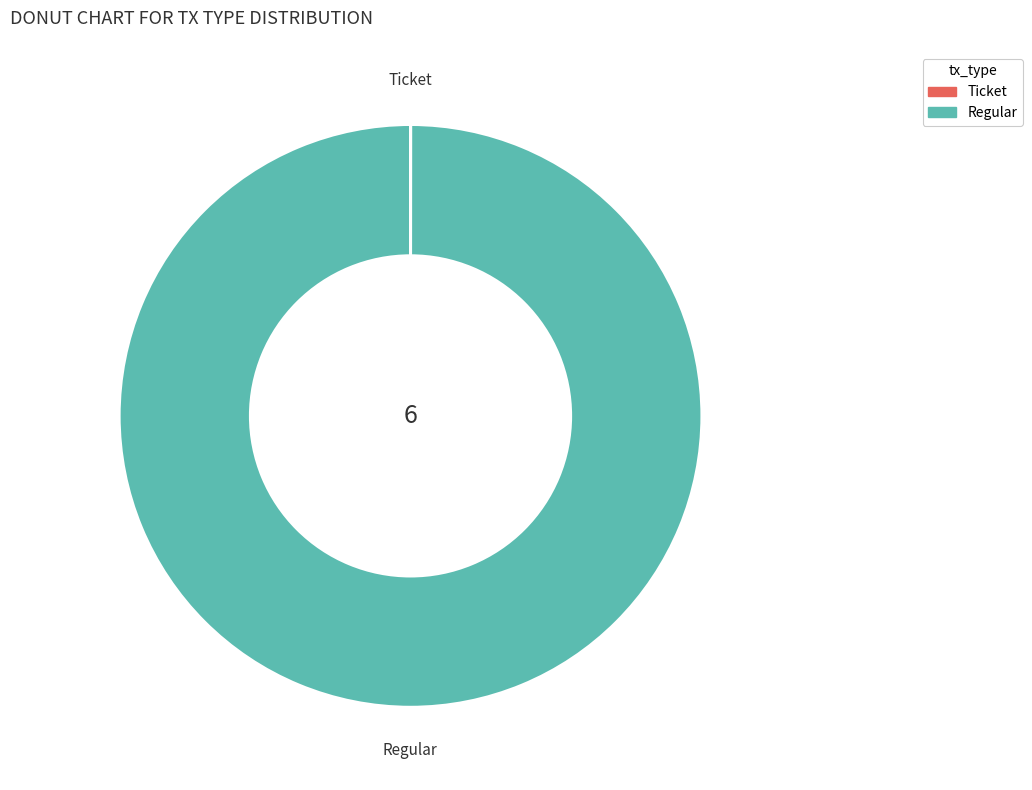

Which category has the biggest portion of the pie?

Regular